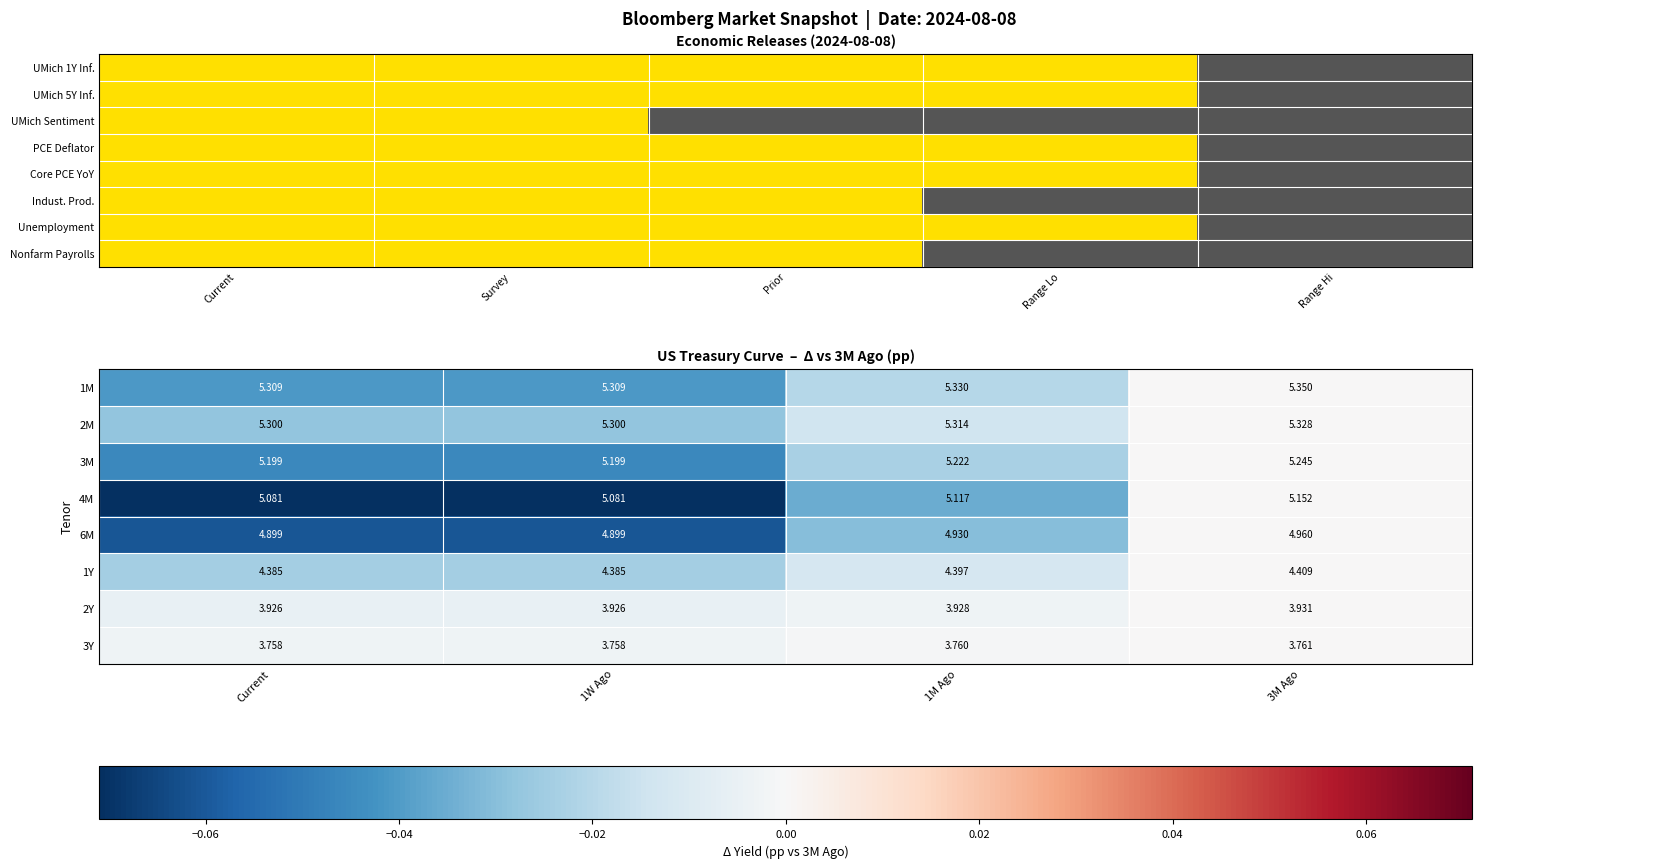

How many values in the 4M series are below 0?

3